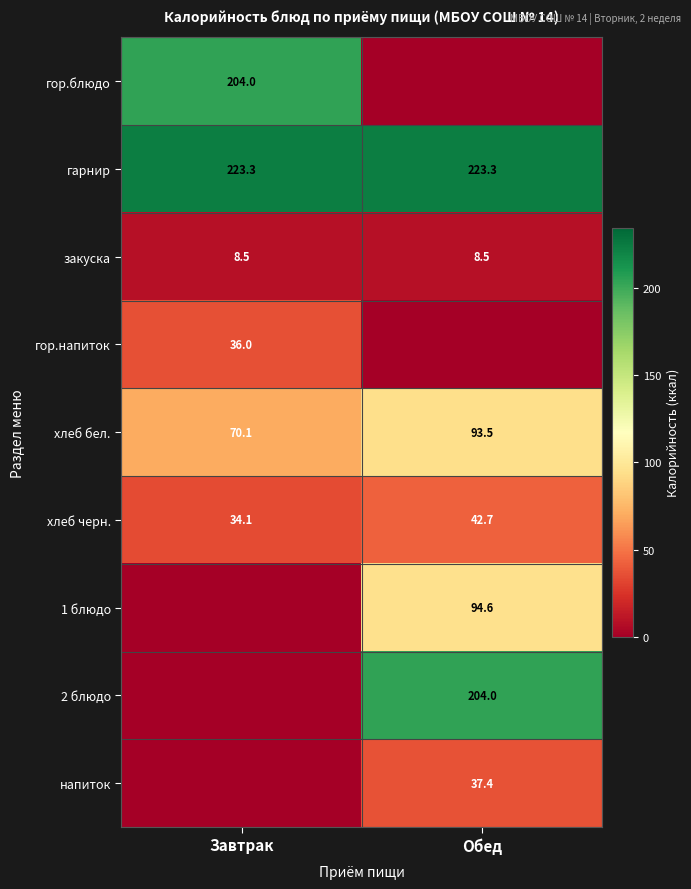

What is the sum of all хлеб черн. values?

76.8